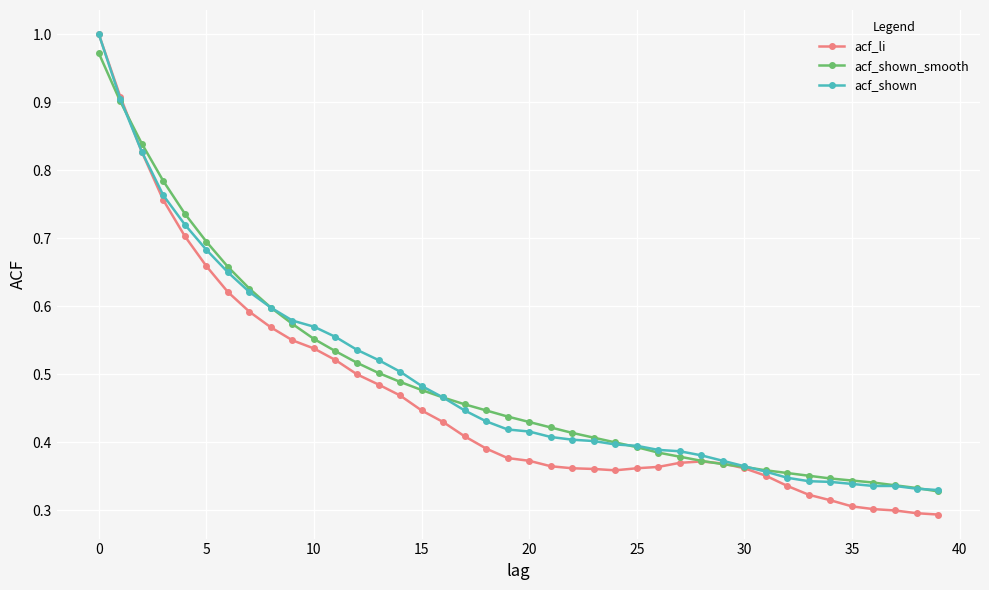

At how many categories does at least one series exceed 0?

40